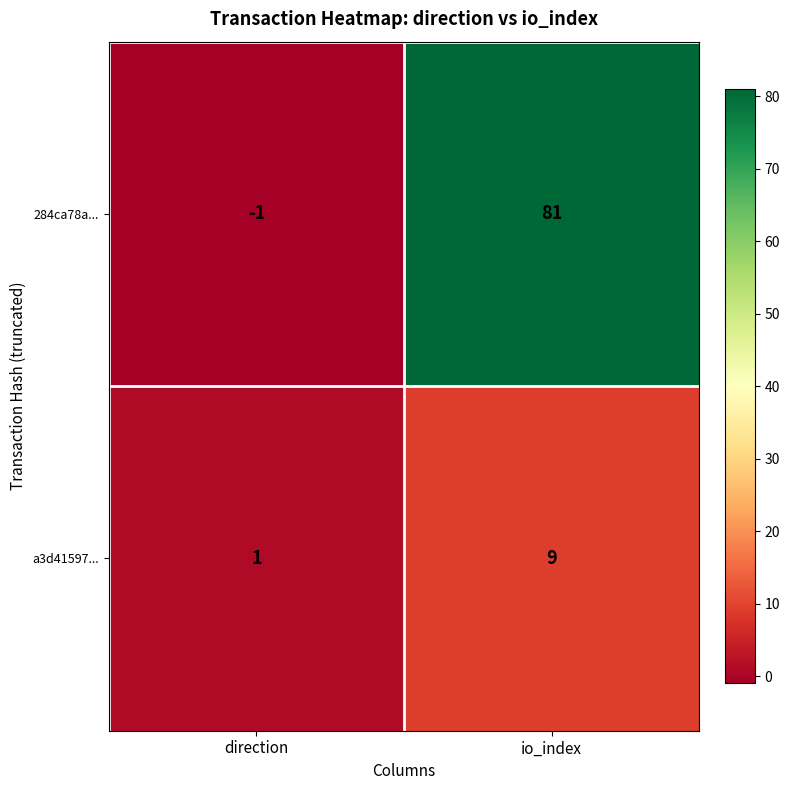

Count the number of data series in this chart.

2